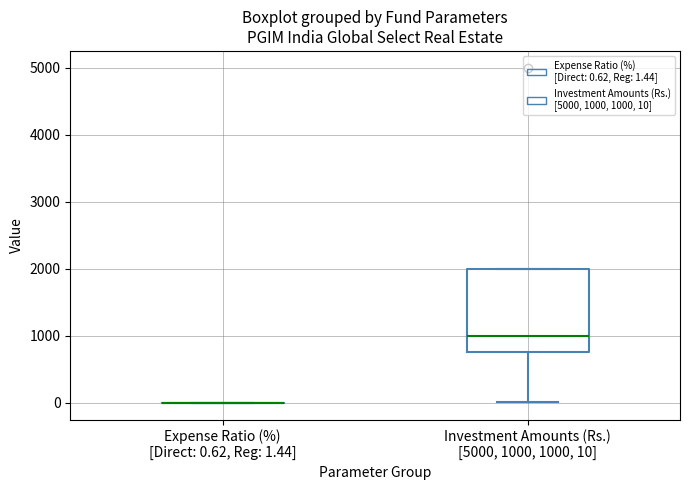

Comparing the boxes themselves (not the whiskers), which one is the tallest?

Investment Amounts (Rs.) [5000, 1000, 1000, 10]